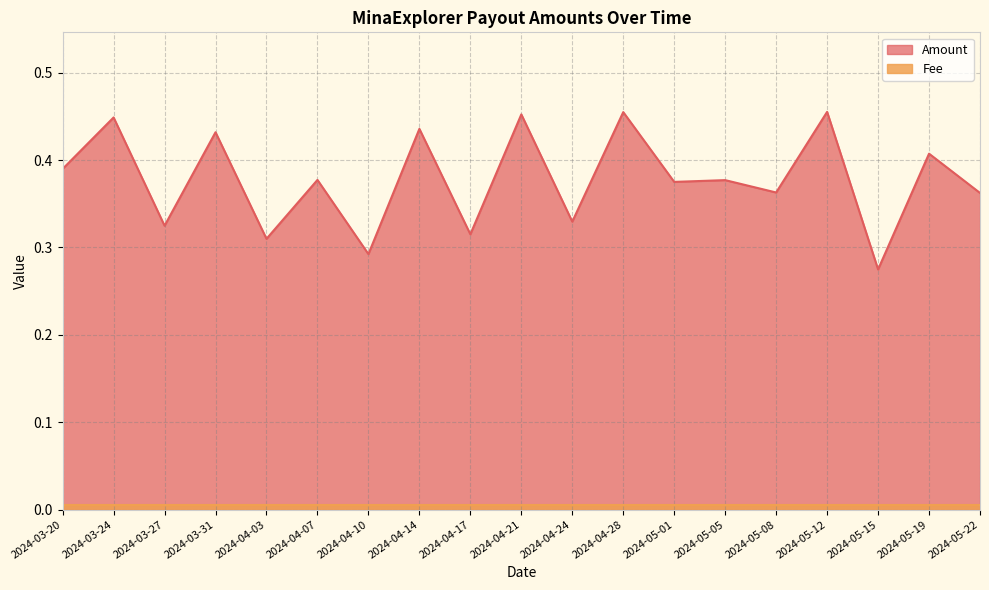

What is the difference between the maximum and minimum values?

0.2